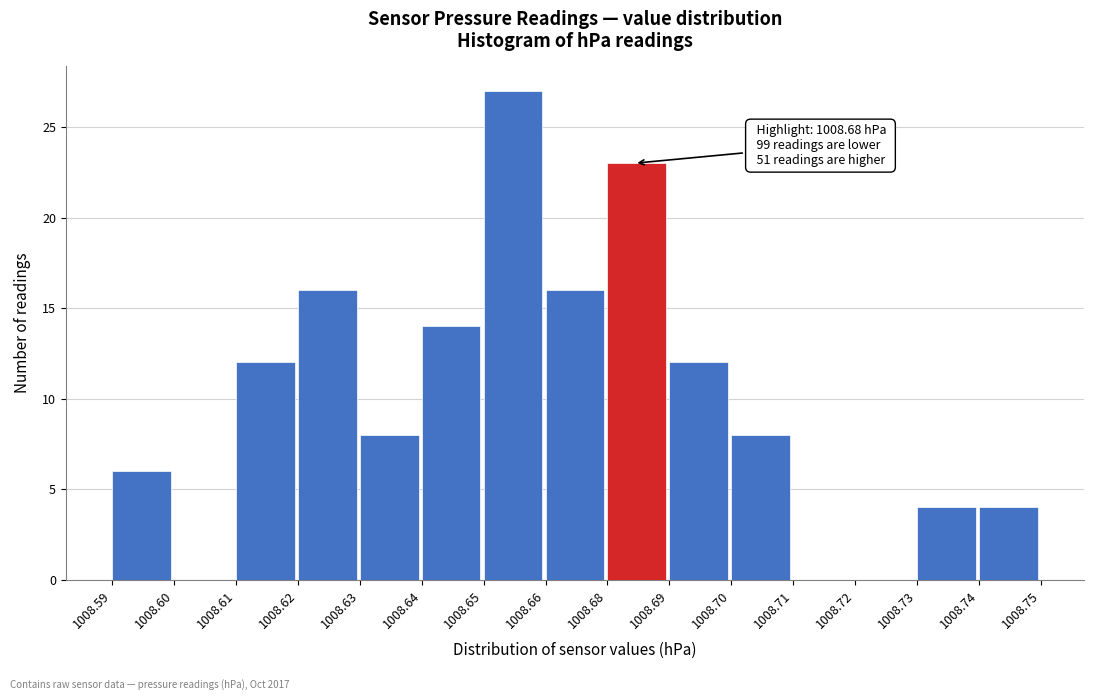

Reading left to right, what are all the values shown in this chart?

1008.59=6	1008.60=0	1008.61=12	1008.62=16	1008.63=8	1008.64=14	1008.65=27	1008.66=16	1008.68=23	1008.69=12	1008.70=8	1008.71=0	1008.72=0	1008.73=4	1008.74=4